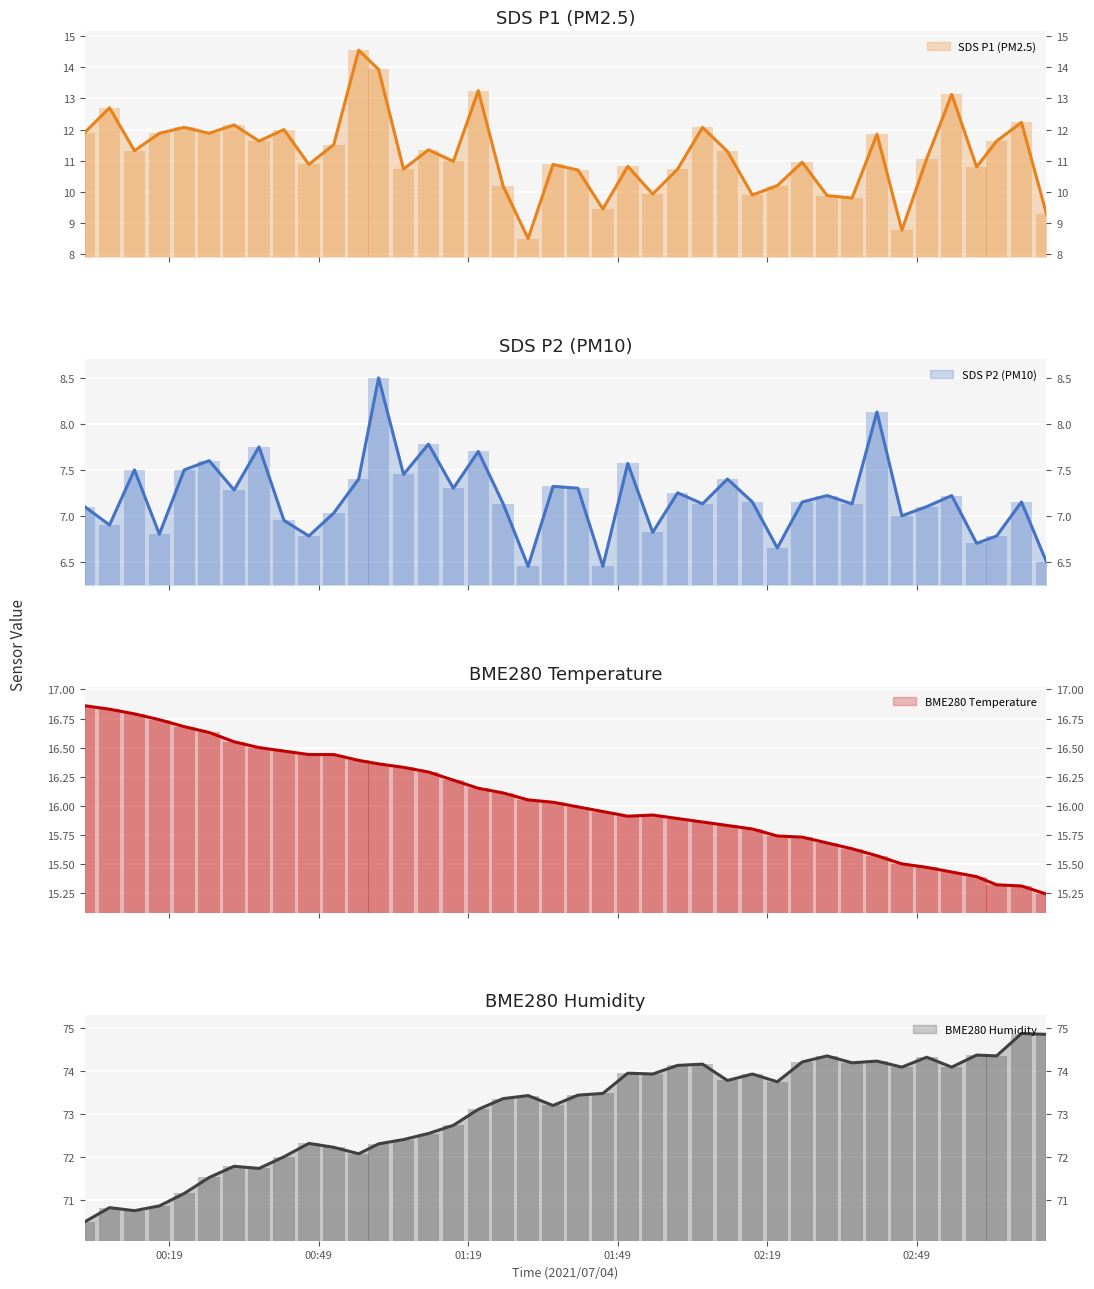

What is the sum of all BME280_temperature values?

642.0